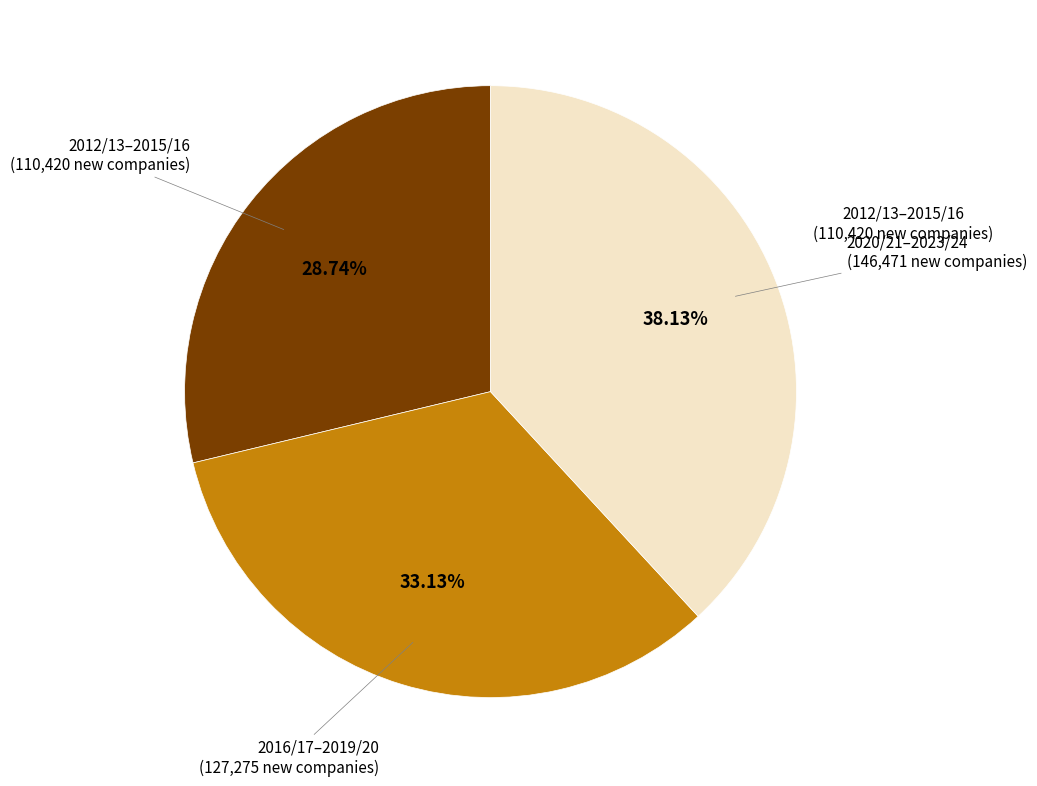

Count the number of slices in the pie.

3